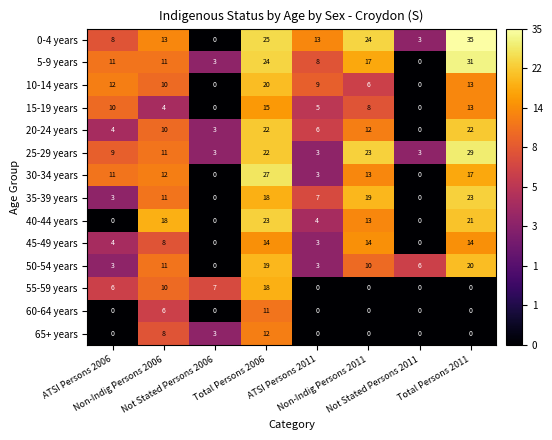

What is the sum of all 30-34 years values?

83